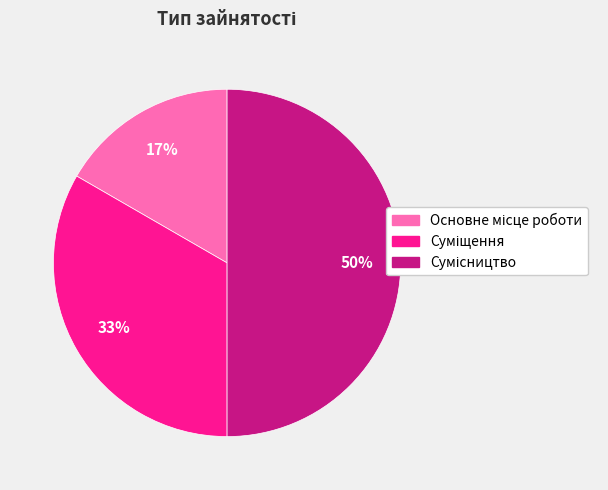

To the nearest percent, what is the average slice percentage?

33%